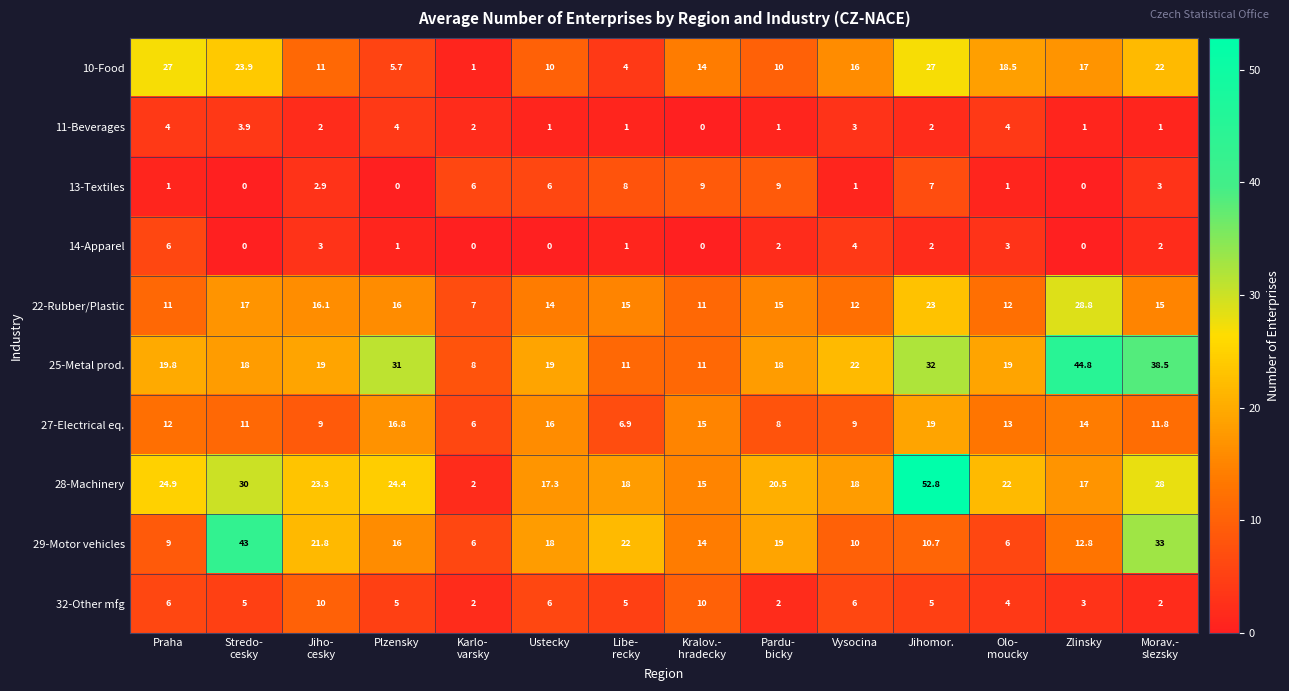

How many data points in 27-Electrical eq. are less than 12?

7